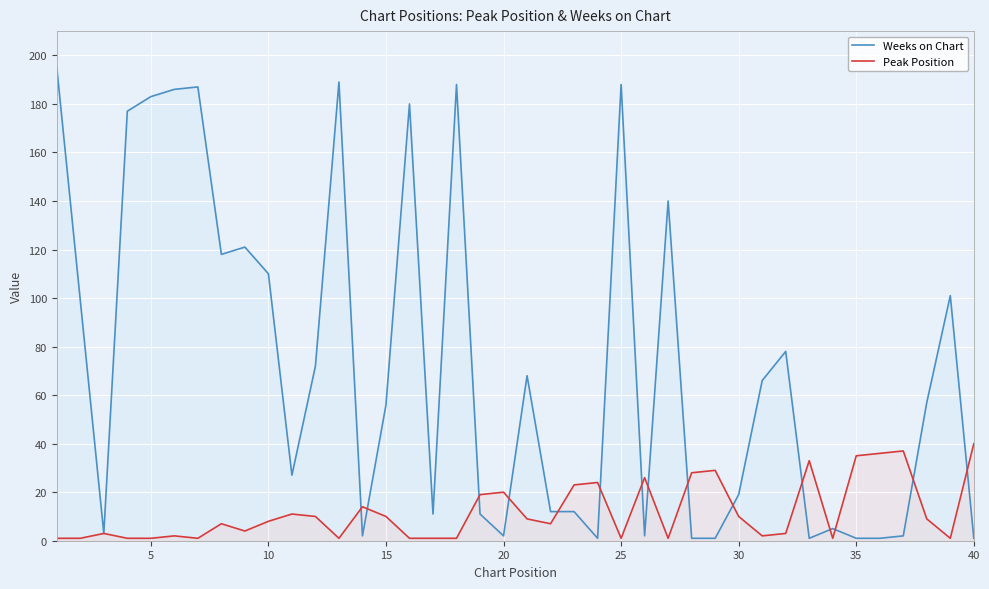

What is the sum of all Weeks on Chart values?

2874